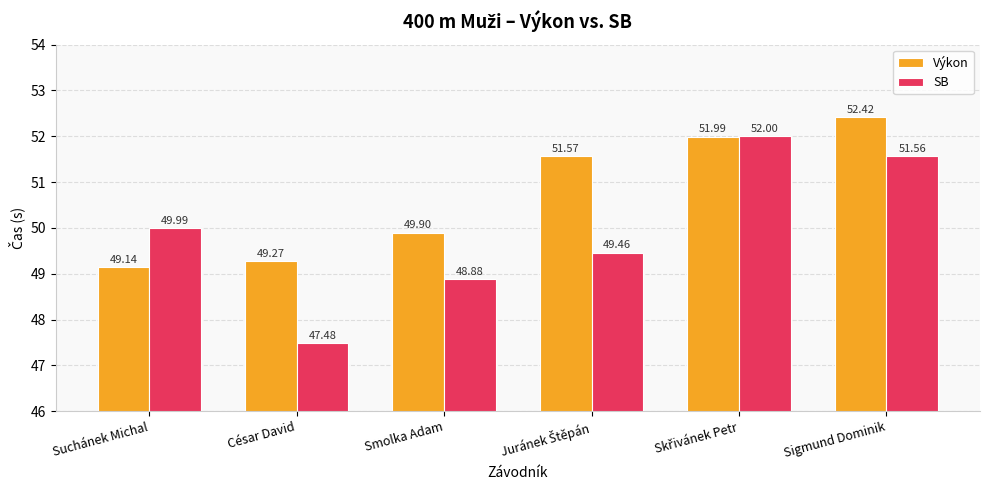

Which label corresponds to the smallest value in the chart?

César David